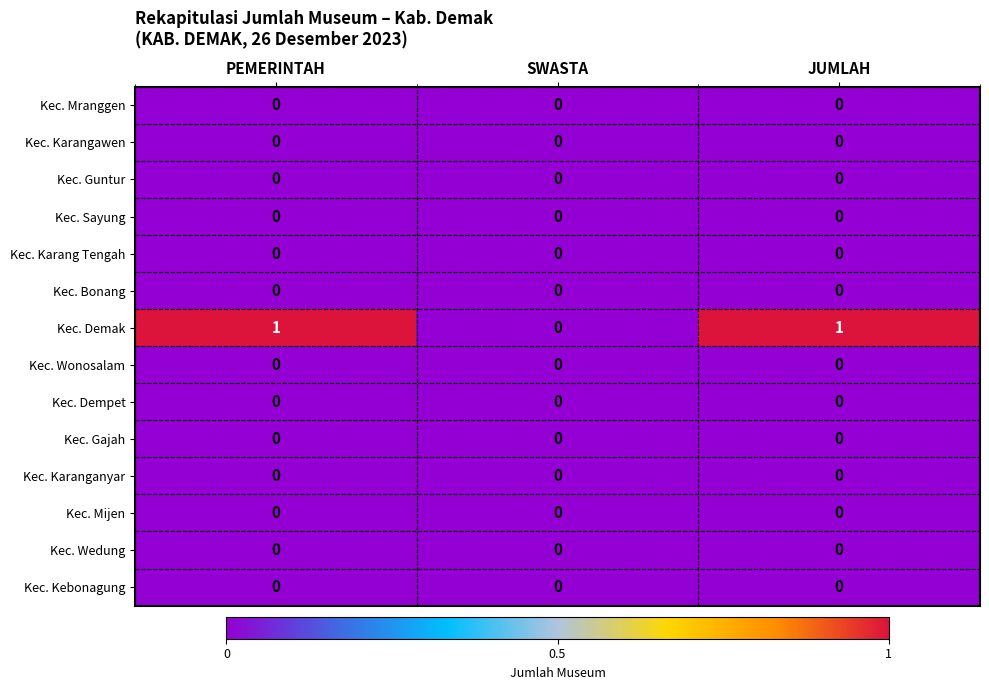

The Kec. Kebonagung series shows 0 at SWASTA. True or false?

True